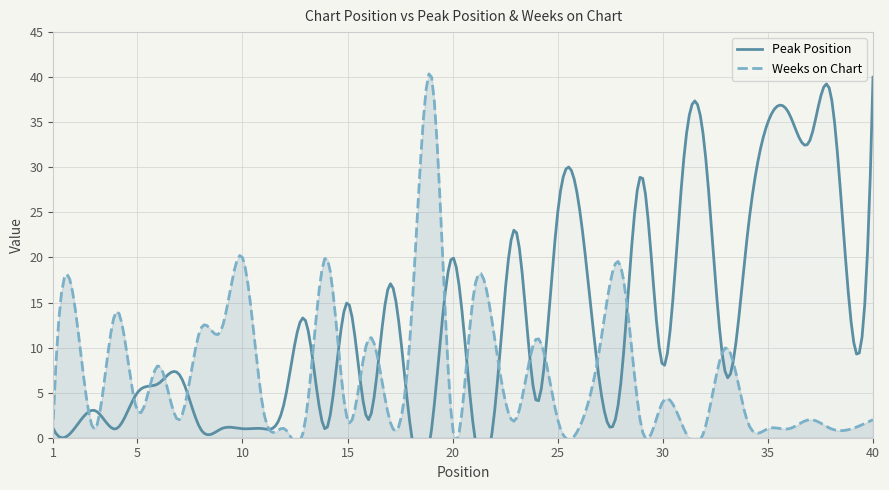

Reading right to left, what are all the values shown in this chart?

Peak Position: 40=40	39=12	38=38	37=33	36=36	35=35	34=22	33=7	32=32	31=31	30=8	29=29	28=6	27=6	26=26	25=25	24=4	23=23	22=3	21=1	20=20	19=1	18=1	17=17	16=2	15=15	14=1	13=13	12=4	11=1	10=1	9=1	8=1	7=7	6=6	5=5	4=1	3=3	2=1	1=1
Weeks on Chart: 40=2	39=1	38=1	37=2	36=1	35=1	34=2	33=10	32=1	31=1	30=4	29=1	28=19	27=10	26=1	25=2	24=11	23=2	22=11	21=16	20=1	19=40	18=12	17=2	16=11	15=2	14=20	13=2	12=1	11=3	10=20	9=12	8=12	7=2	6=8	5=3	4=14	3=1	2=15	1=2